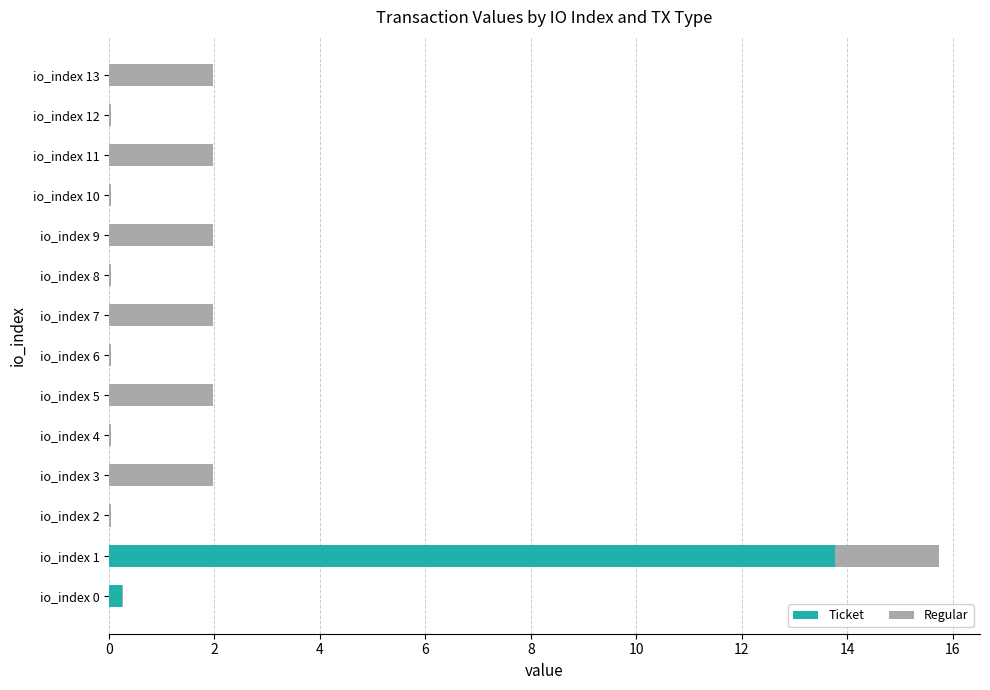

At which category is the sum across all series the highest?

io_index 1